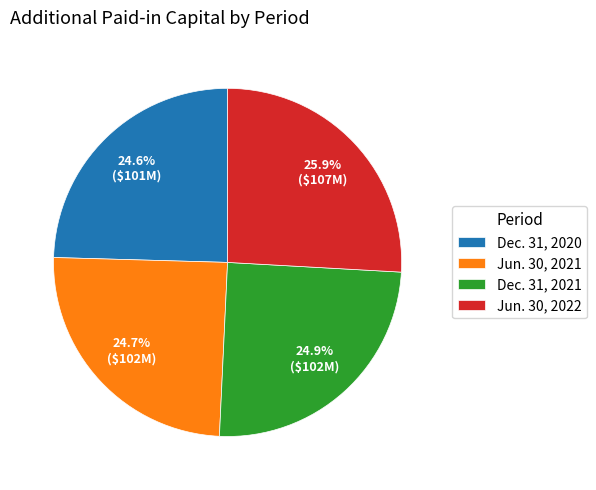

The Jun. 30, 2021 slice represents 25% of the pie. True or false?

True